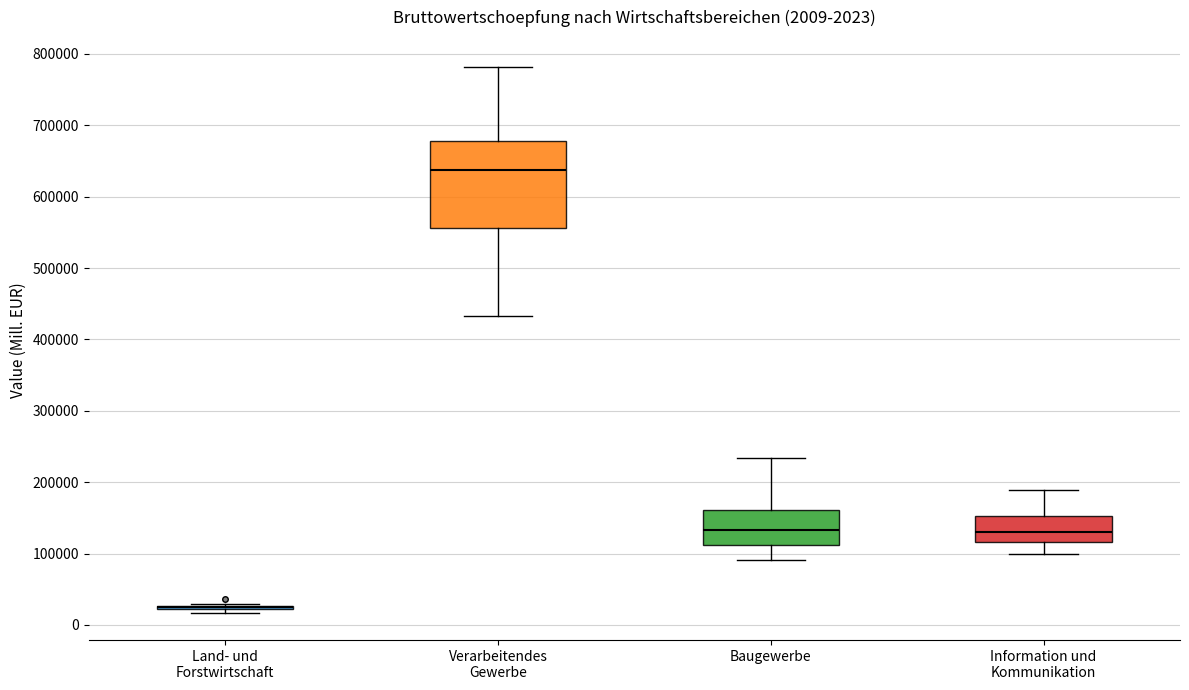

Comparing the boxes themselves (not the whiskers), which one is the tallest?

Verarbeitendes Gewerbe